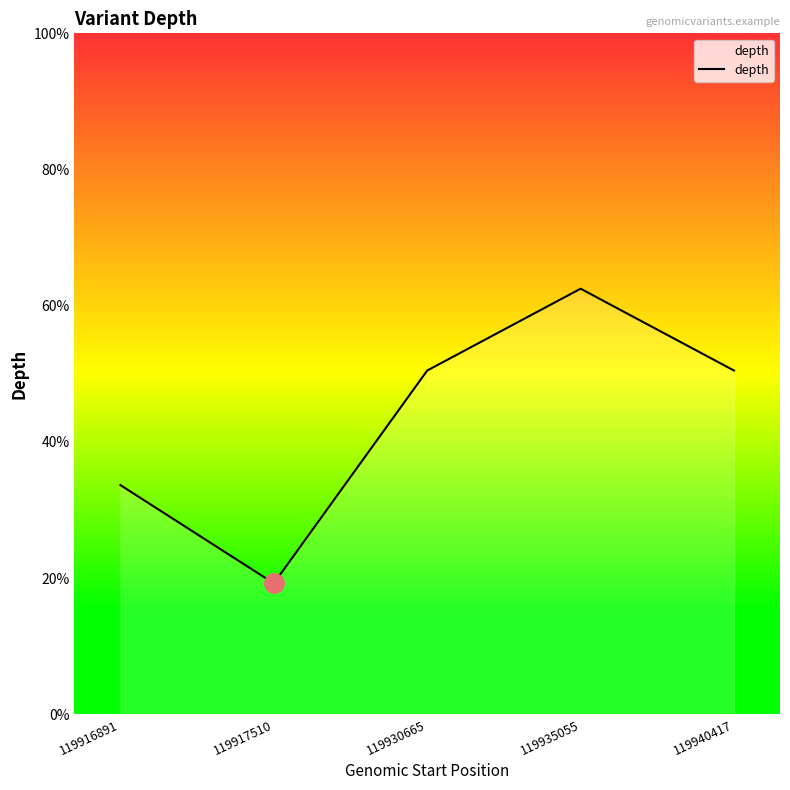

Where does the data first go above 21?

119935055